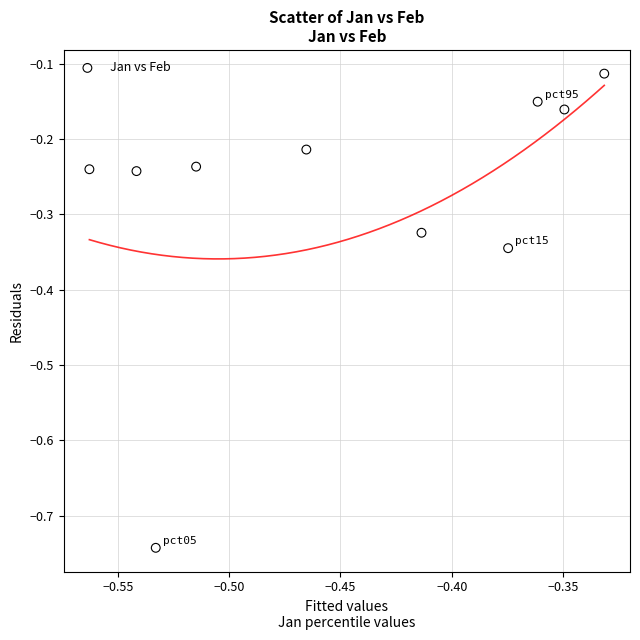

What is the range of Y values (max minus min)?

0.6